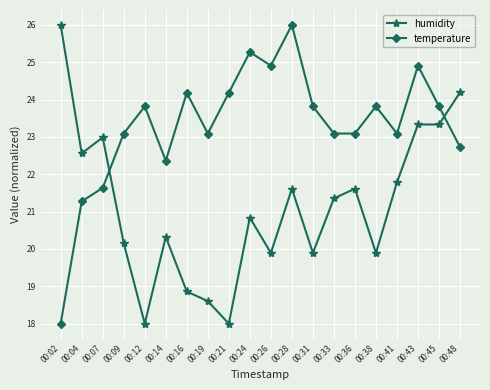

What is the smallest value displayed?

18.0